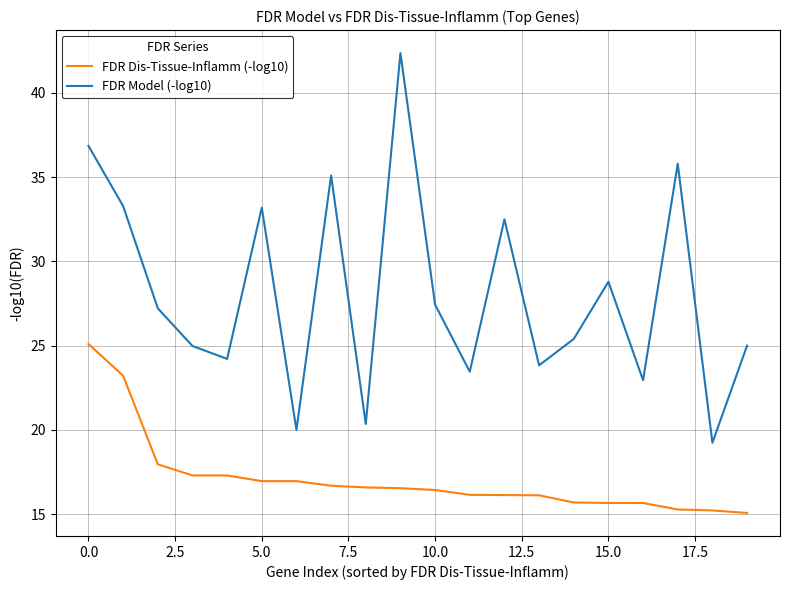

What is the difference between the maximum and minimum values in the FDR Model (-log10) series?

23.1